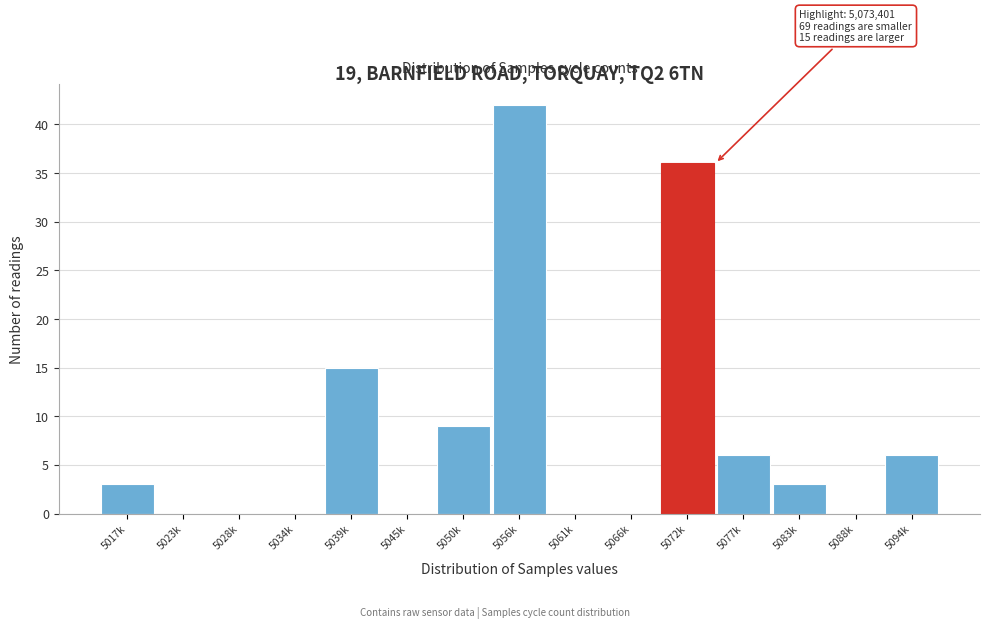

Reading left to right, list all the values displayed in this chart.

5017k=3	5023k=0	5028k=0	5034k=0	5039k=15	5045k=0	5050k=9	5056k=42	5061k=0	5066k=0	5072k=36	5077k=6	5083k=3	5088k=0	5094k=6